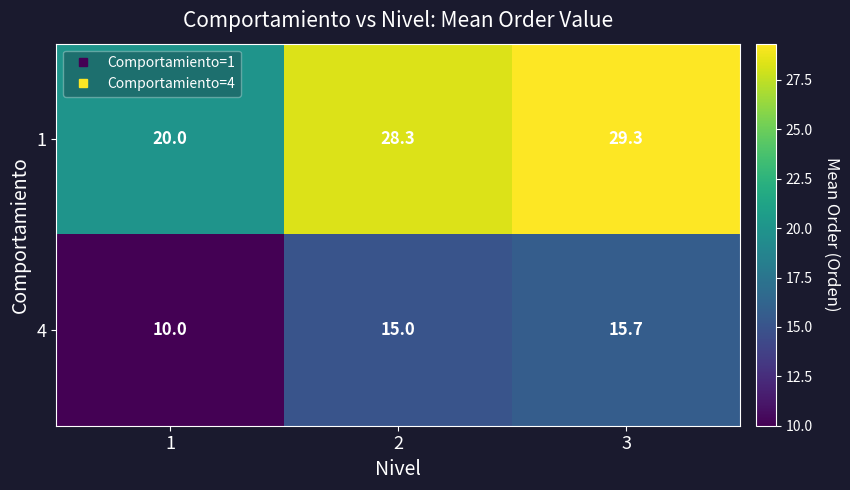

At which category is the sum across all series the highest?

3